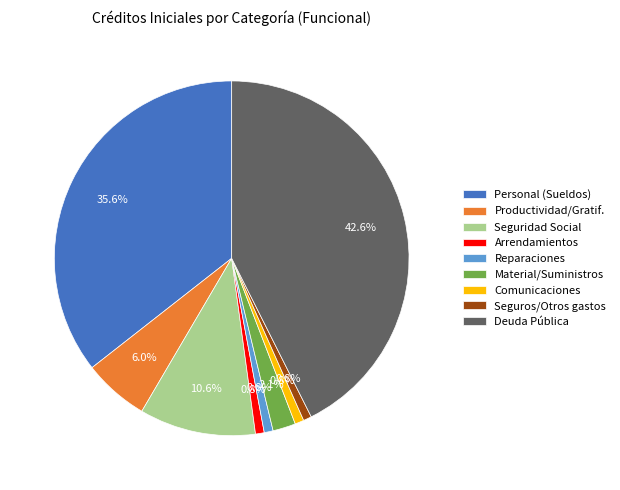

Which has a higher value, Seguros/Otros gastos or Personal (Sueldos)?

Personal (Sueldos)